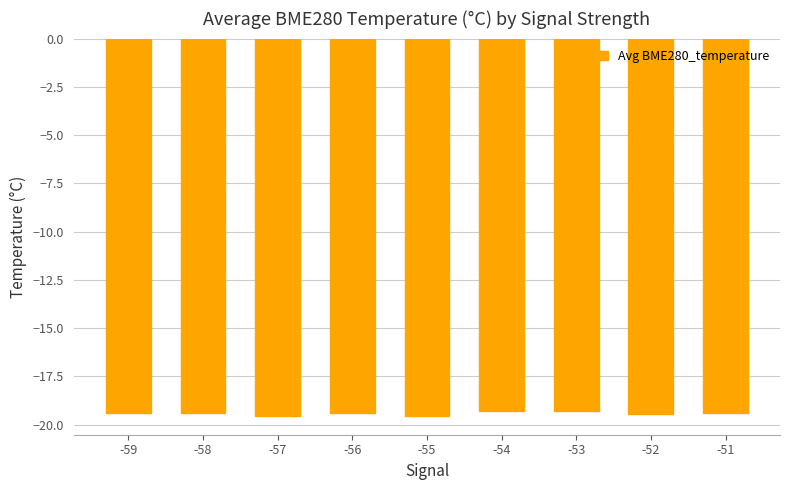

What is the sum of the values at -57 and -55?

-39.1